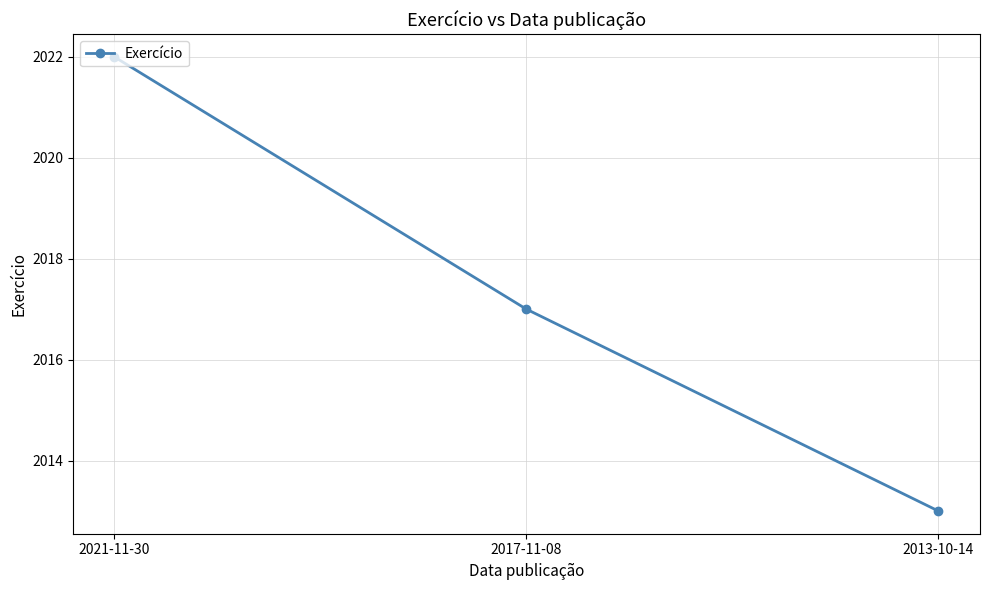

What position from the left is 2017-11-08?

2